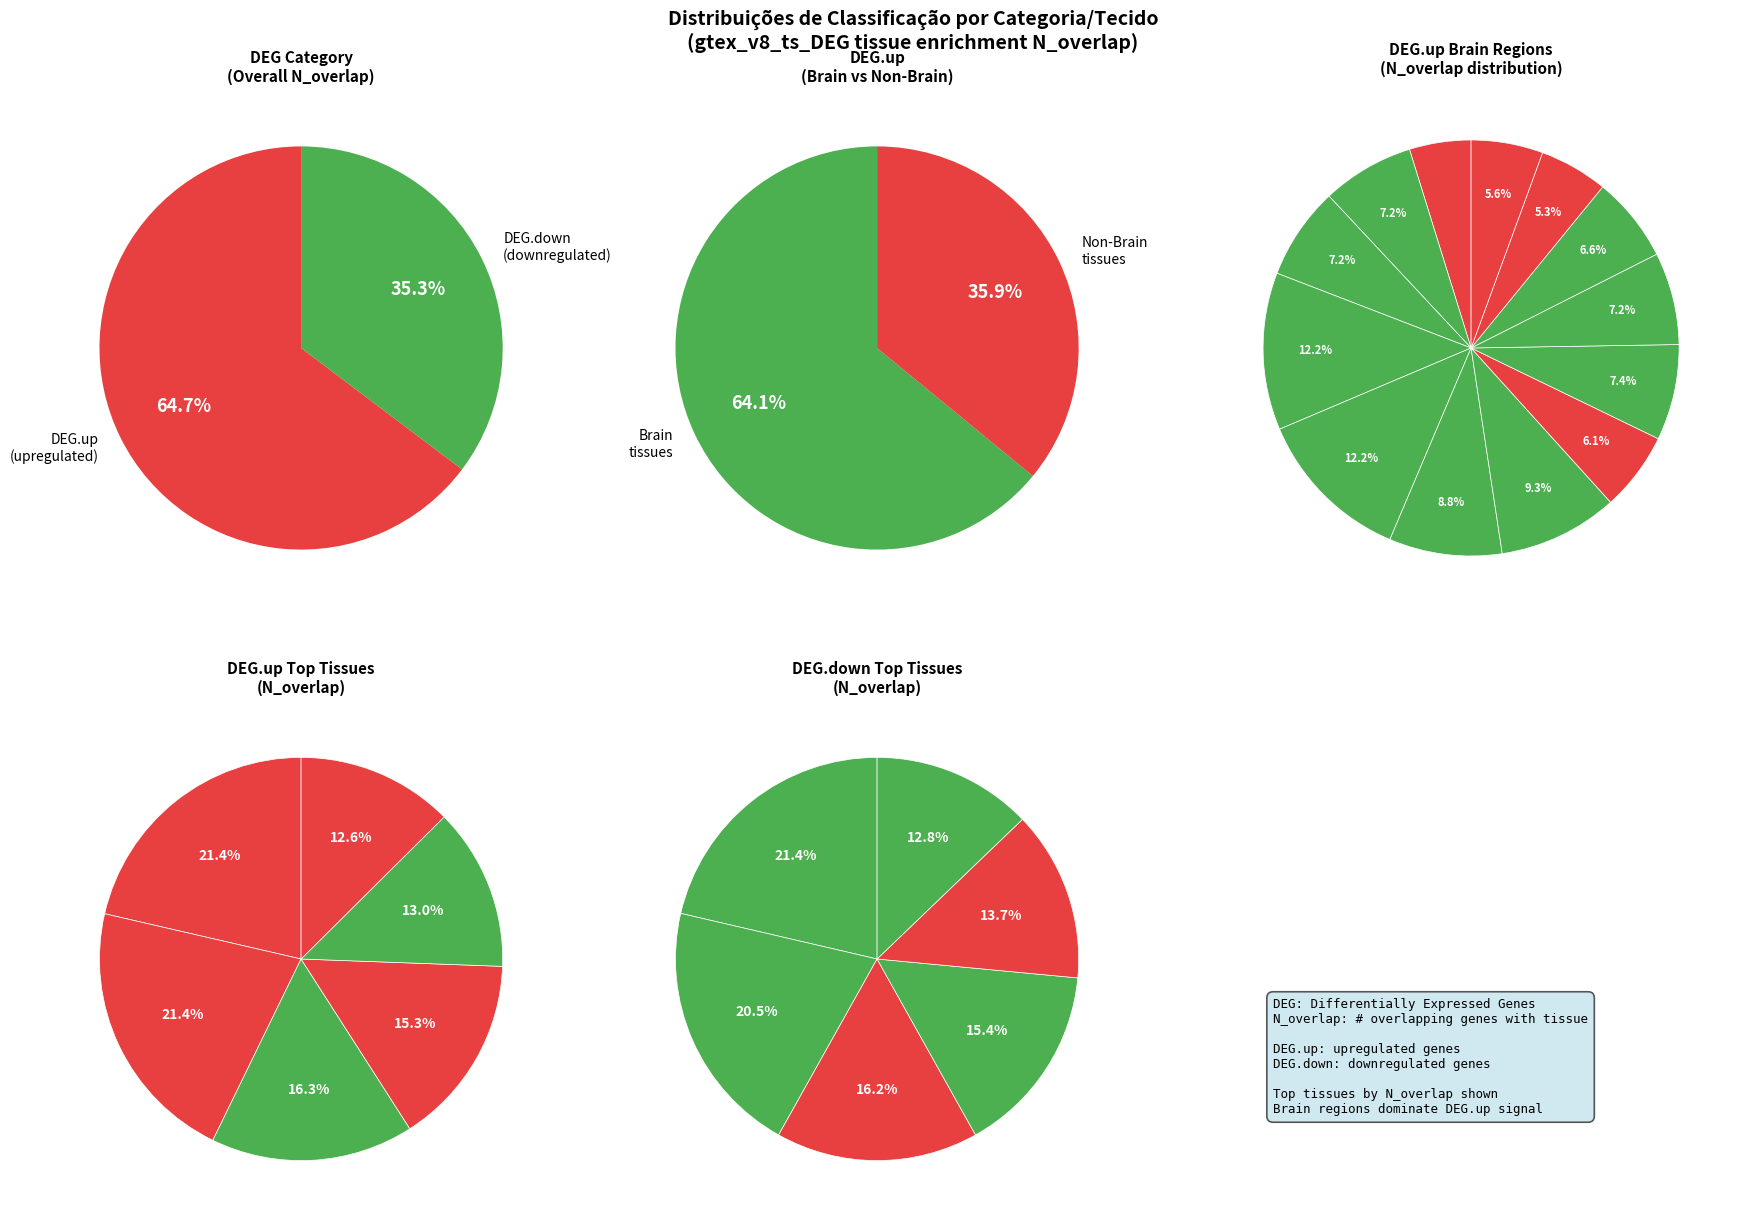

Combined, do Kidney_Medulla and Brain_Cerebellar_Hemisphere account for over 50%?

No